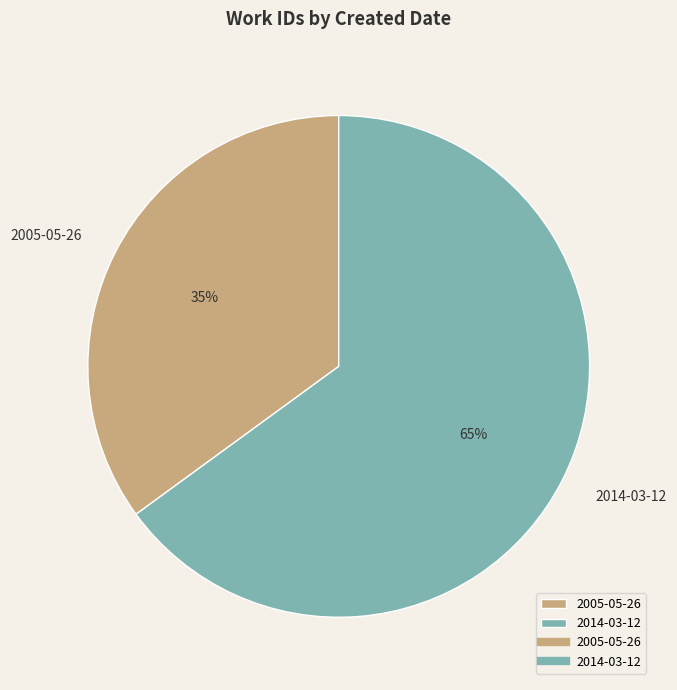

How many segments does this pie chart have?

2